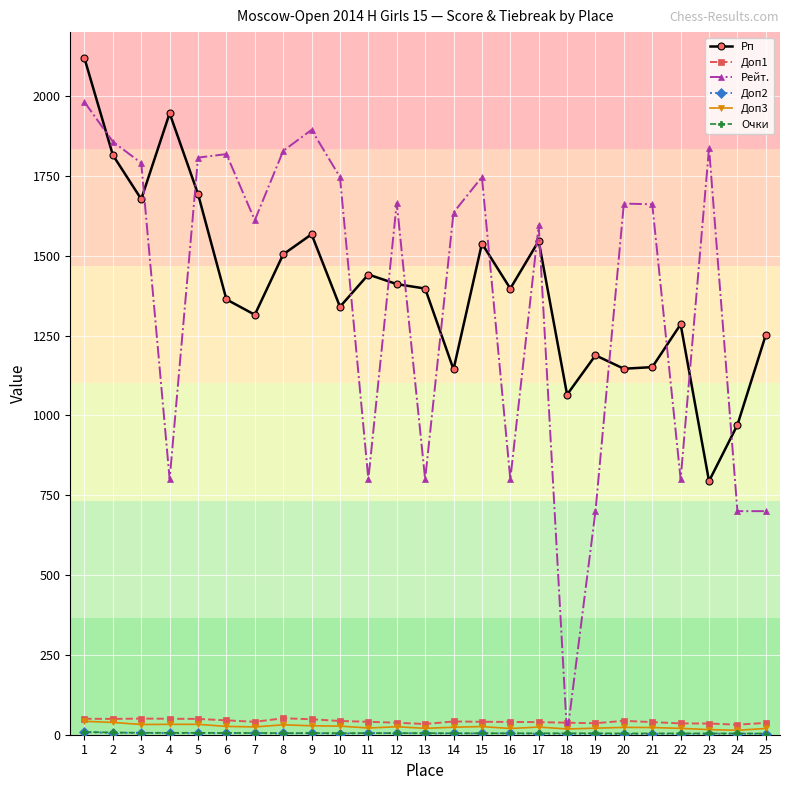

In Рейт., how many points are higher than both neighbors (excluding endpoints)?

7